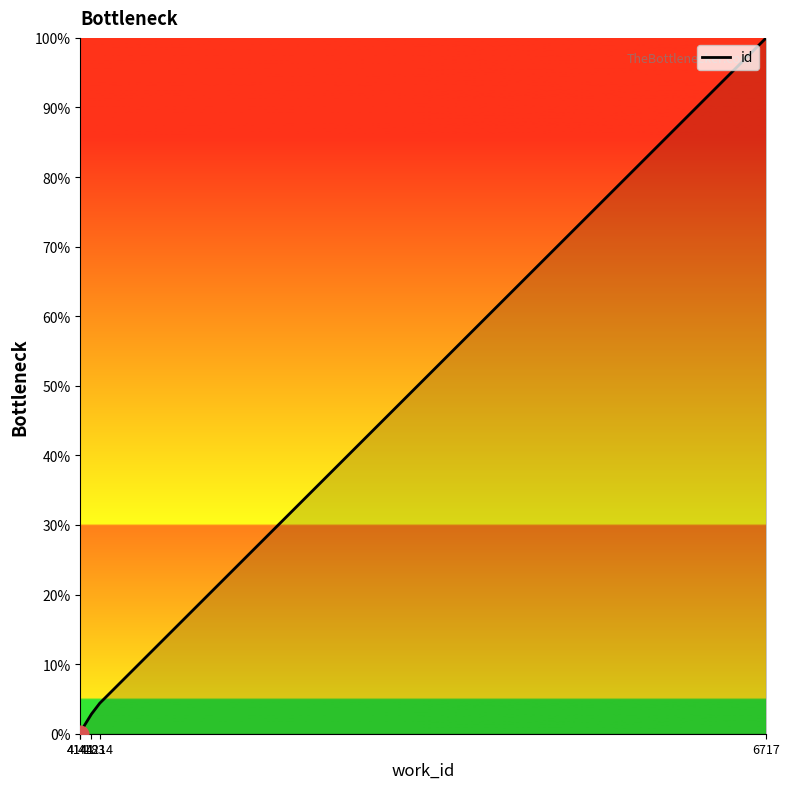

Reading left to right, transcribe all the data shown in this chart.

0.0	0.2	2.8	4.4	100.0